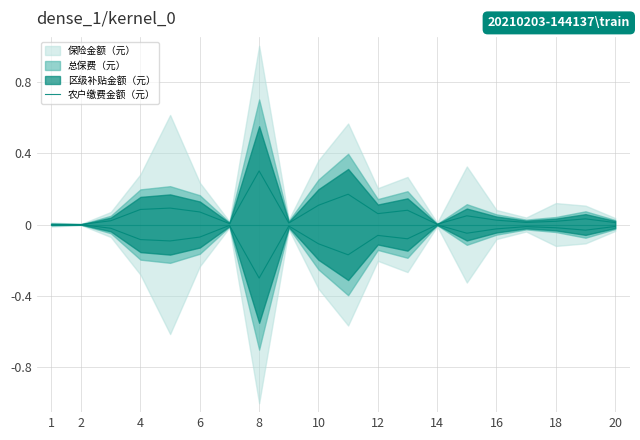

At which label is the value closest to 0?

2